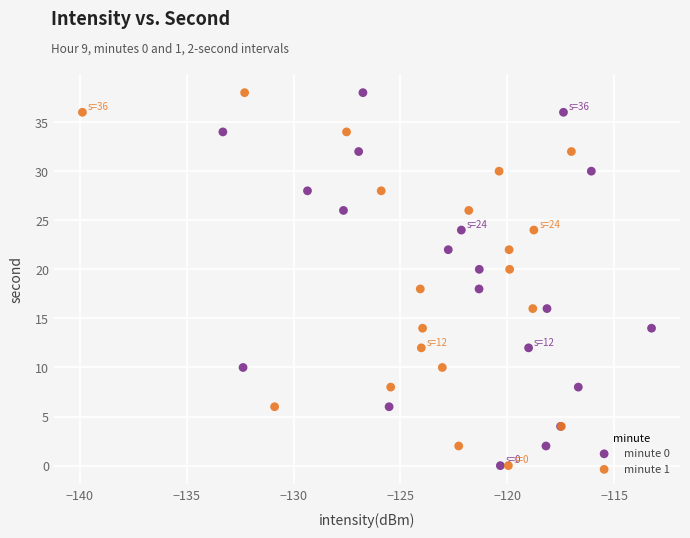

What are all the series names shown in the legend?

minute 0, minute 1